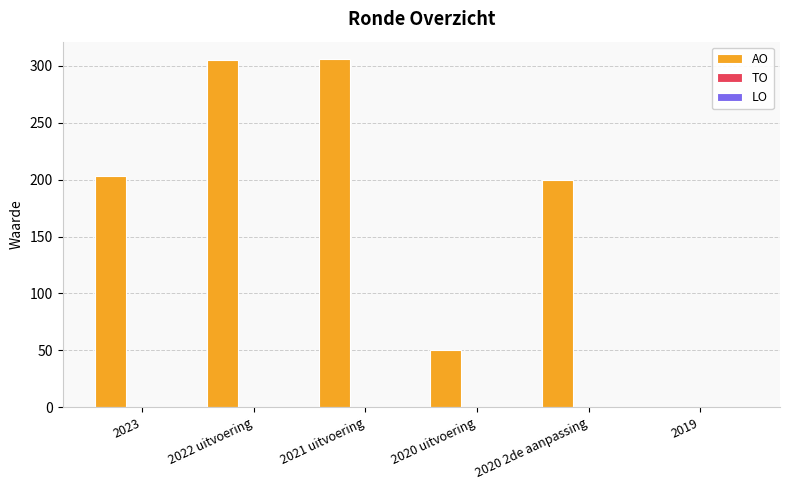

What is the maximum value shown in the chart?

306